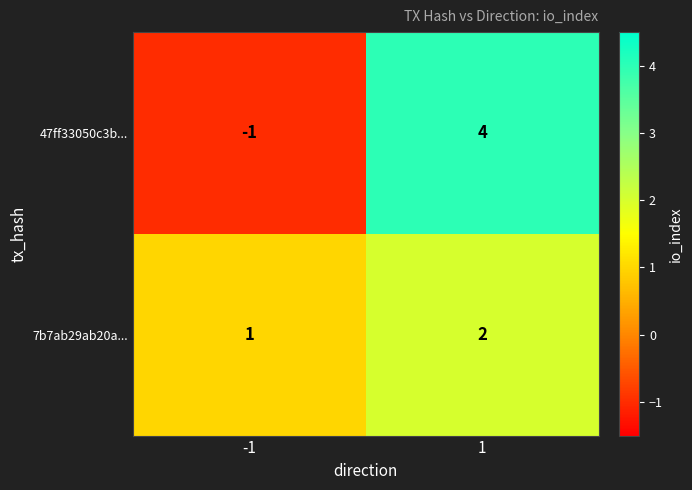

What is the sum of all 7b7ab29ab20a... values?

3